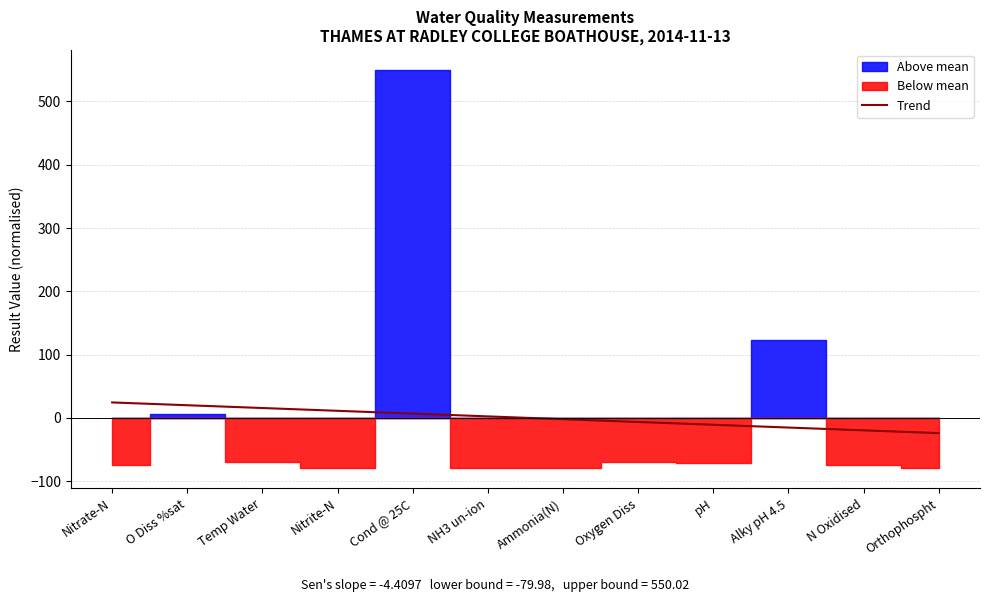

At which label is the value closest to 0?

Ammonia(N)